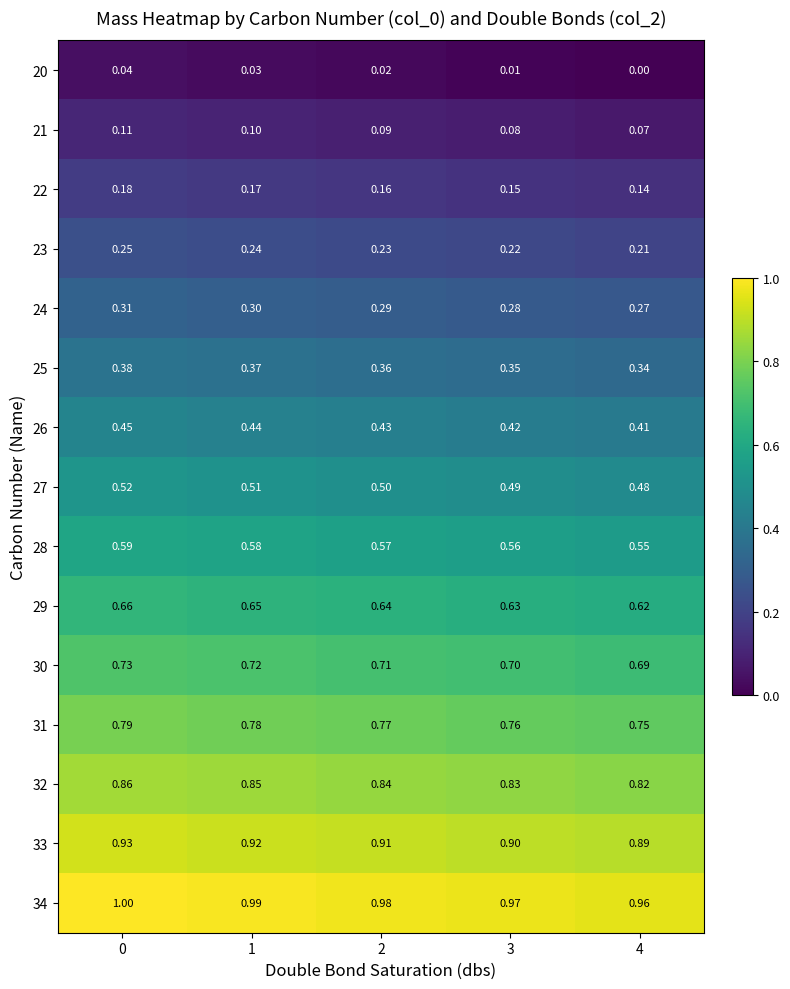

What is the greatest value displayed?

1.0